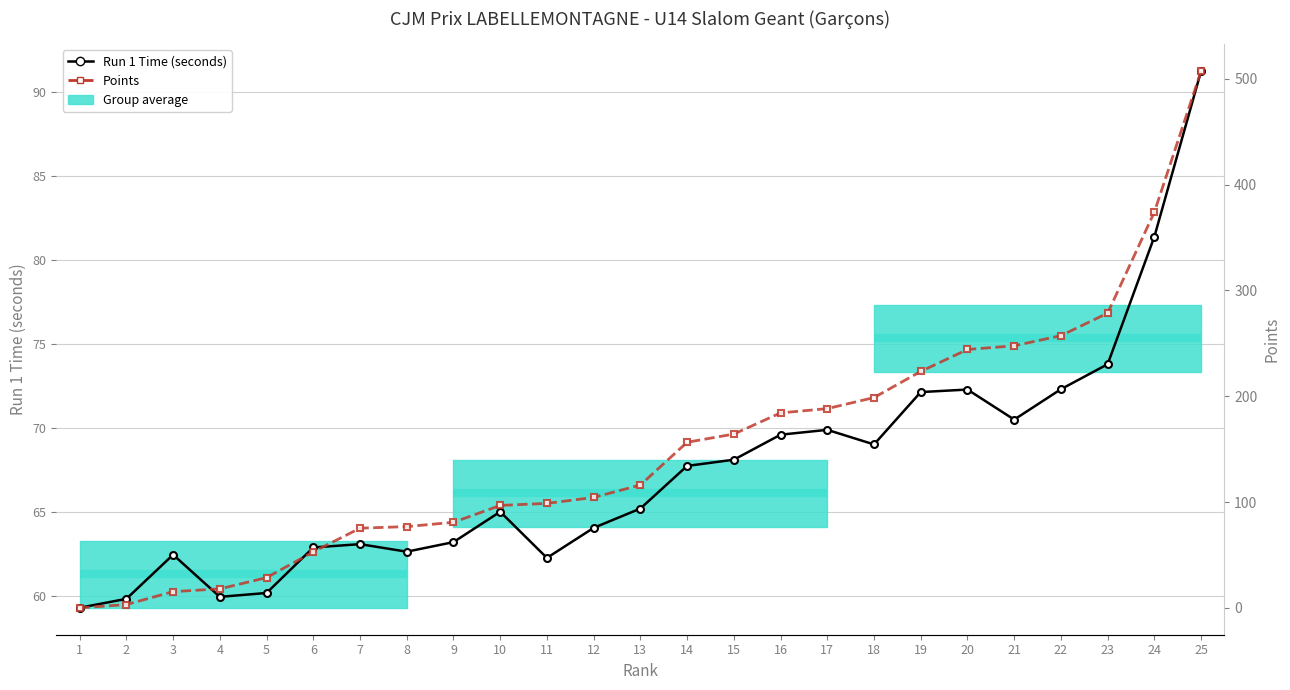

Where do Run 1 Time (seconds) and Points first cross each other?

6 and 7